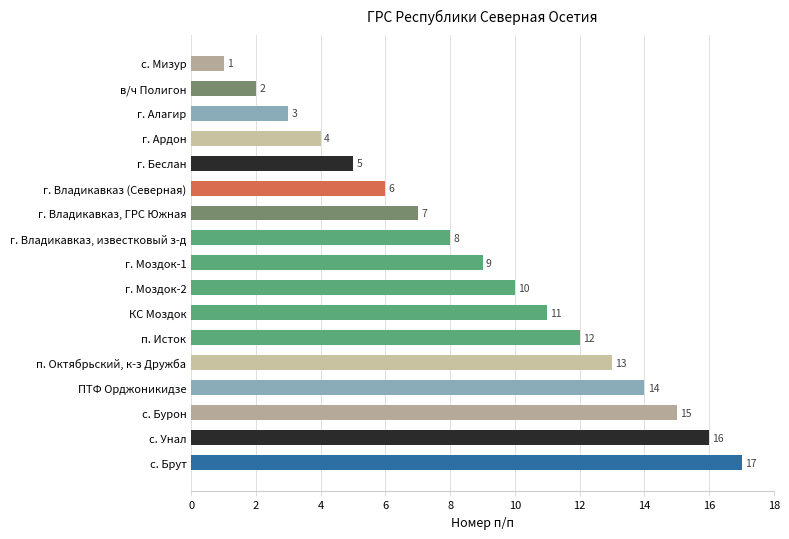

The chart shows a value of 1 at г. Владикавказ (Северная). True or false?

False